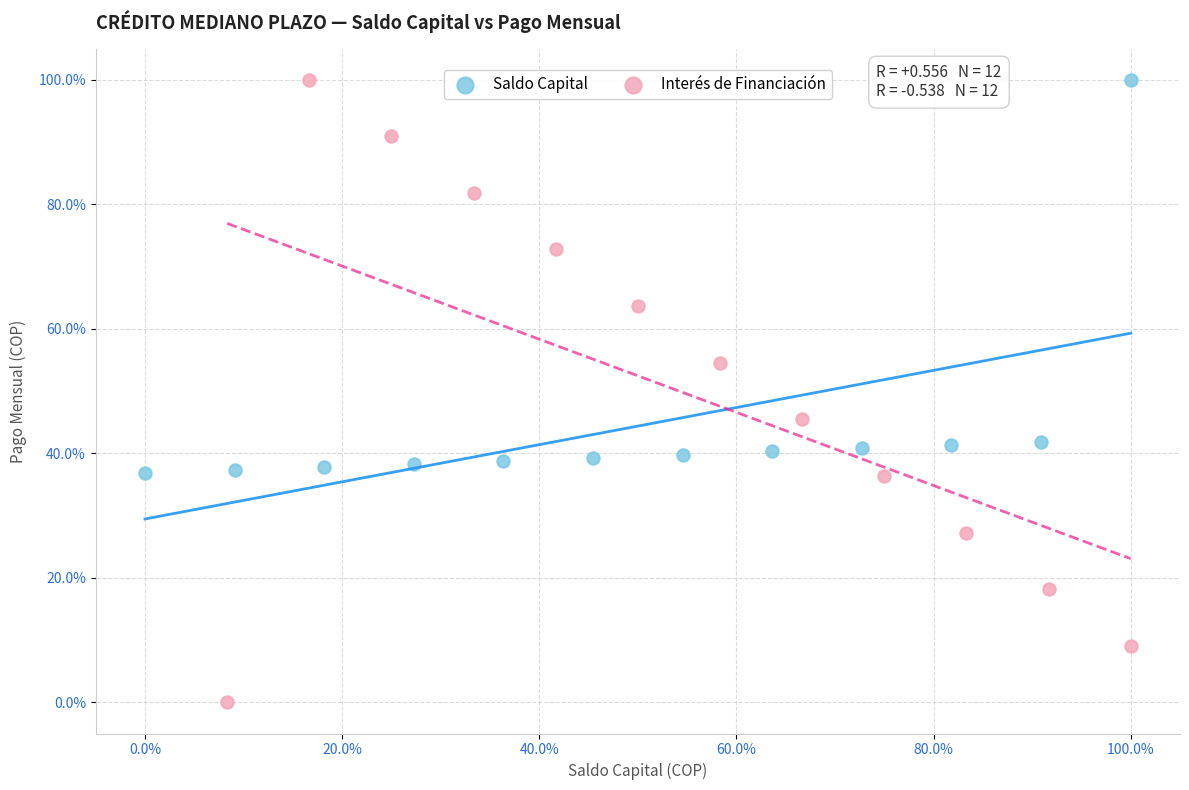

Which series has the largest Y range (max minus min)?

Interés de Financiación